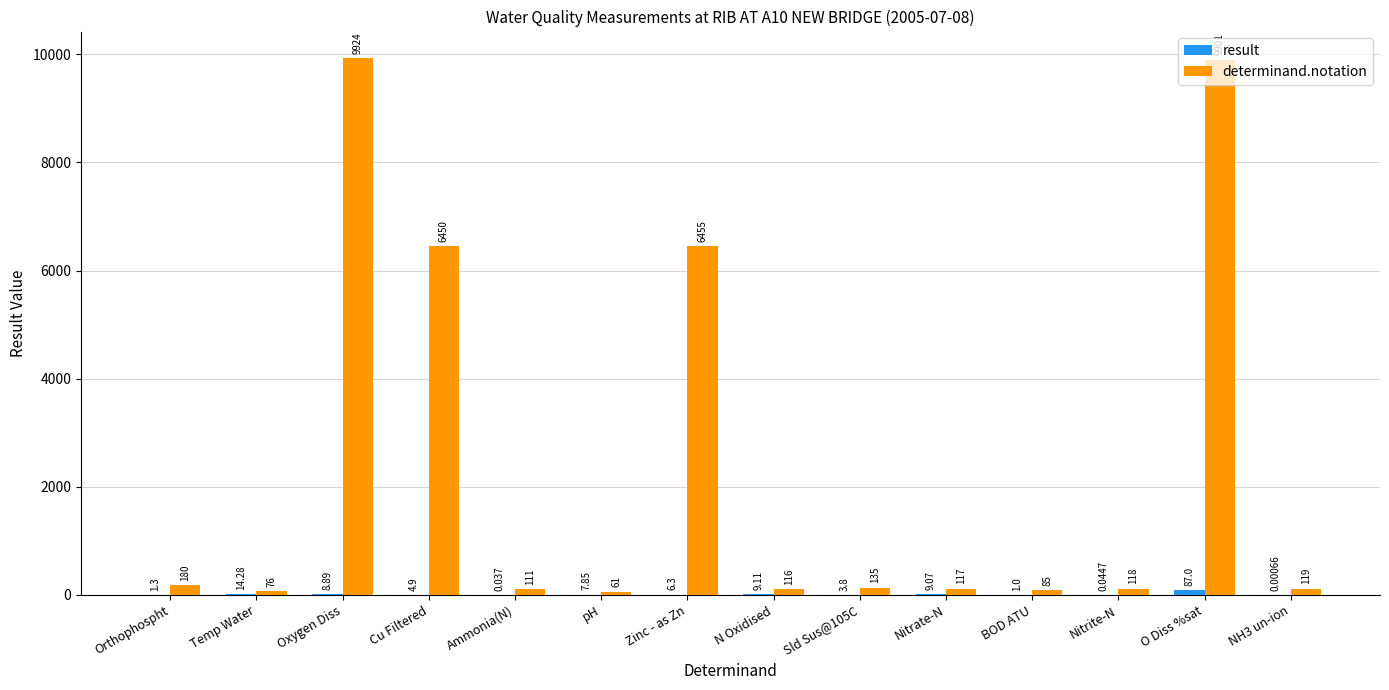

Is it true that determinand.notation equals 8720.5 at Cu Filtered?

False